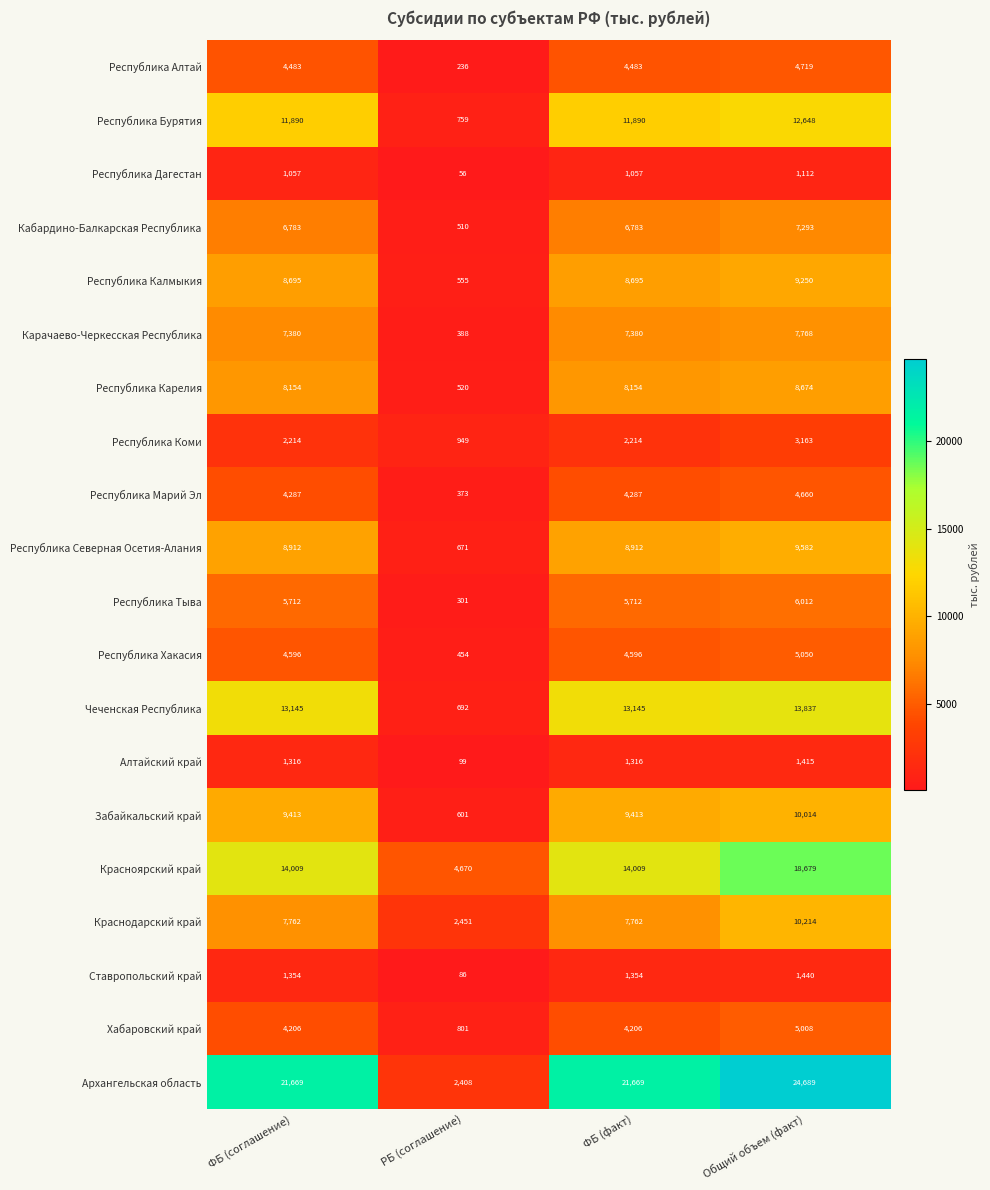

Which series changed the most between ФБ (факт) and Общий объем (факт)?

Красноярский край